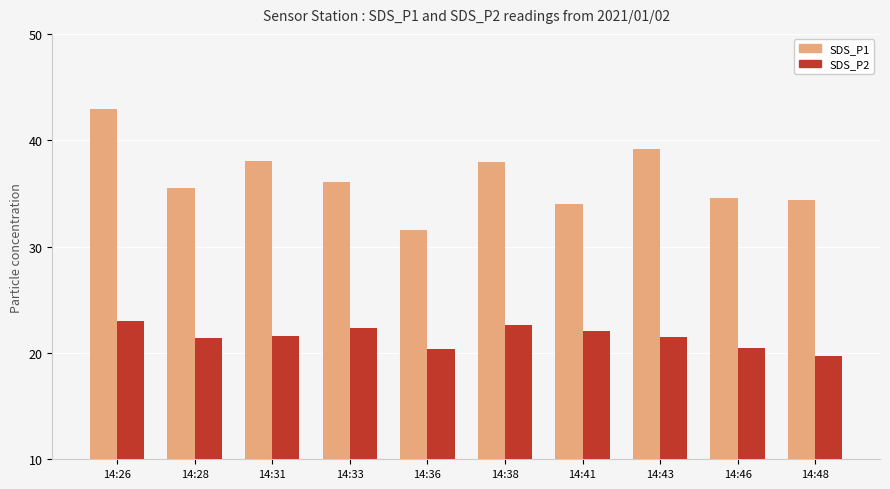

Is the value of SDS_P2 at 14:46 greater than the value of SDS_P1 at 14:46?

No